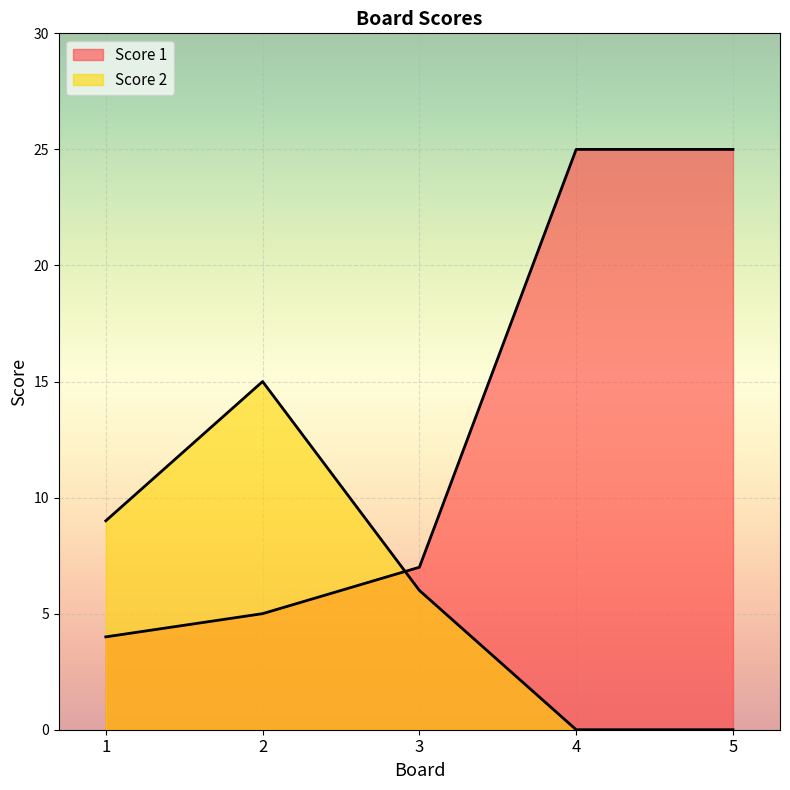

What is the average value of the Score 1 series?

13